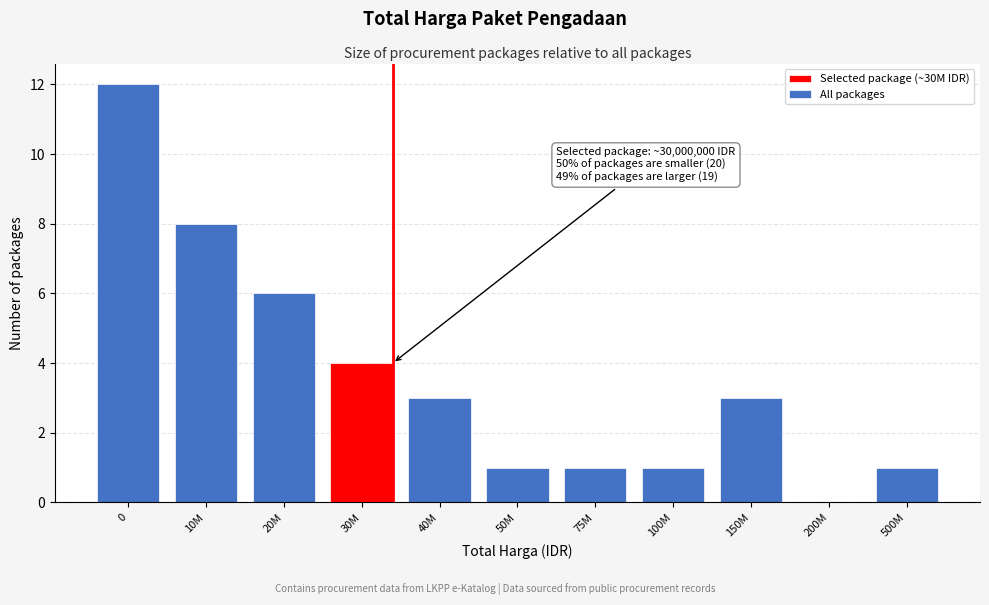

Reading right to left, what are all the values shown in this chart?

500M=1	200M=0	150M=3	100M=1	75M=1	50M=1	40M=3	30M=4	20M=6	10M=8	0=12